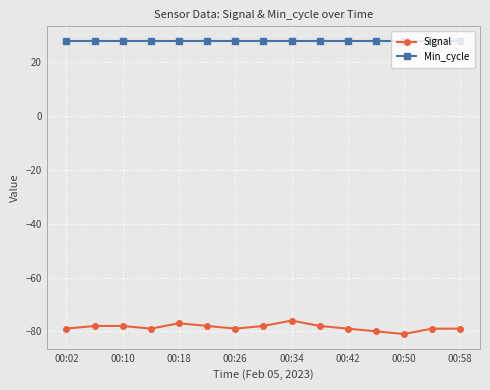

Which series has the largest total across all categories?

Min_cycle